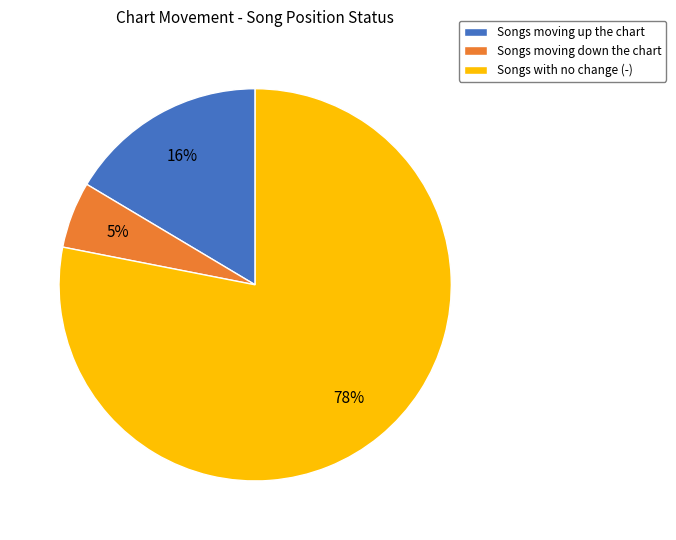

How many slices are in this pie chart?

3